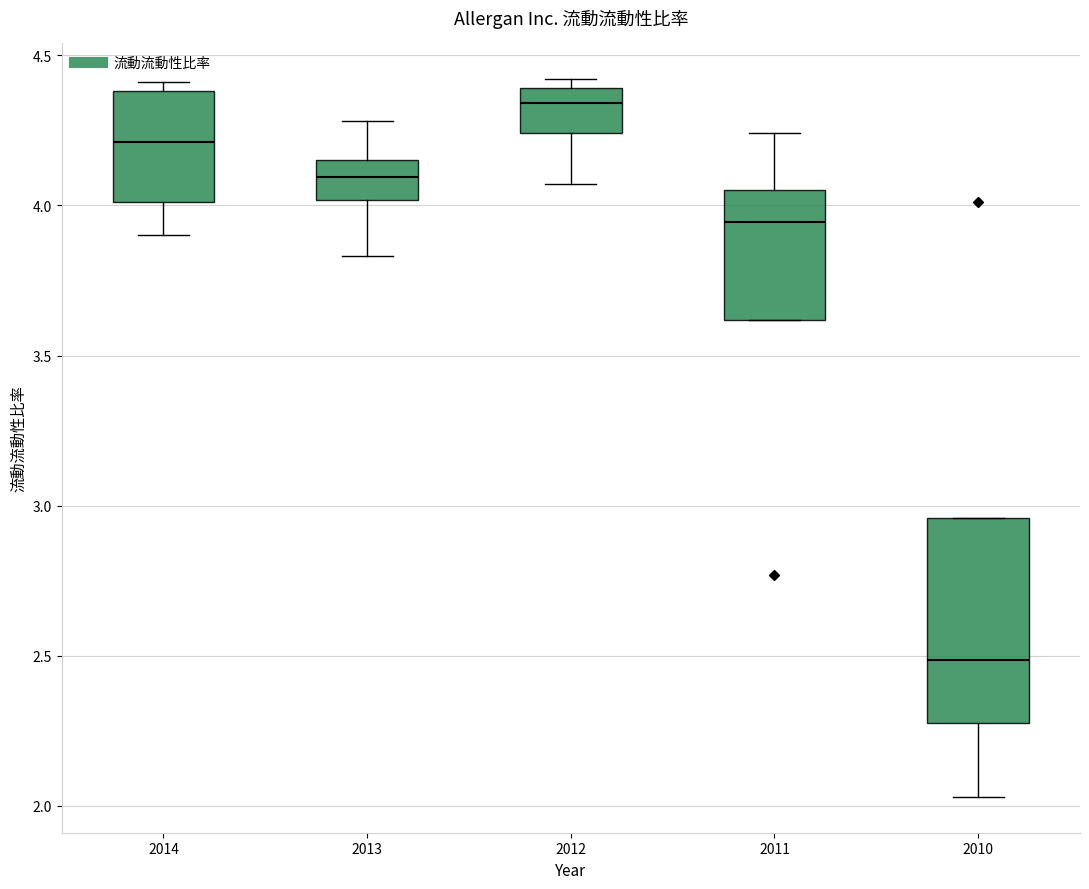

Where does the lower whisker of the box at x = 2010 end on the y-axis? The values are not printed on the chart, so give them approximately, as read against the axis.

2.05